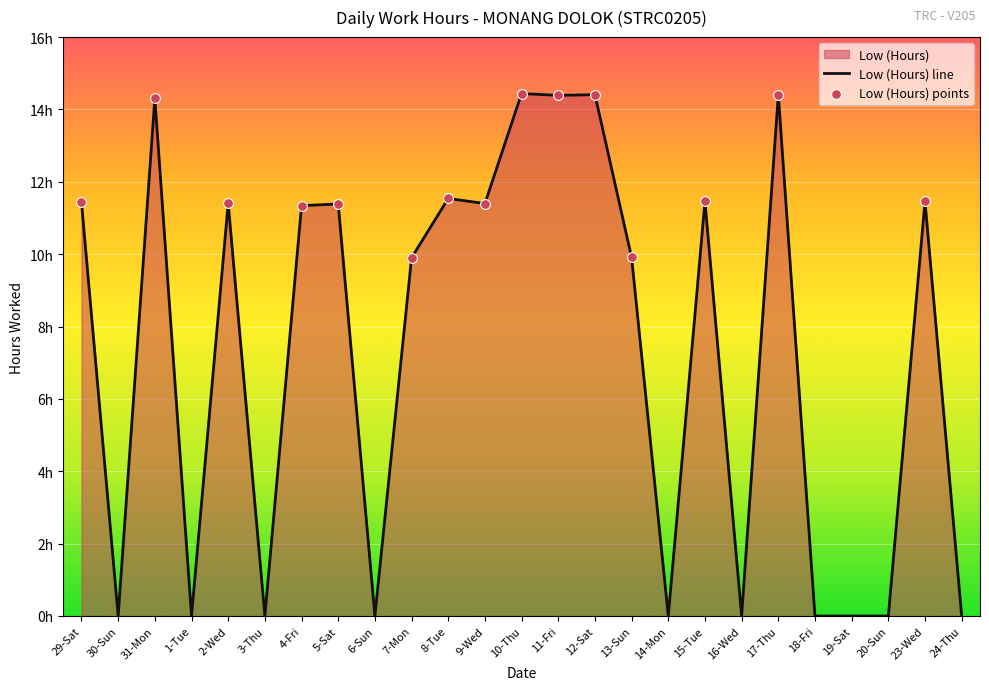

What is the change in value from 29-Sat to 19-Sat?

-11.4